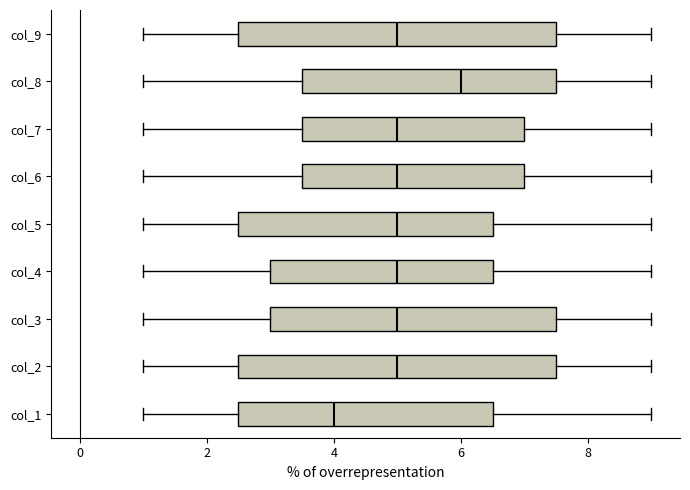

Where does the right whisker of the box for col_8 end on the x-axis? The values are not printed on the chart, so give them approximately, as read against the axis.

9.0